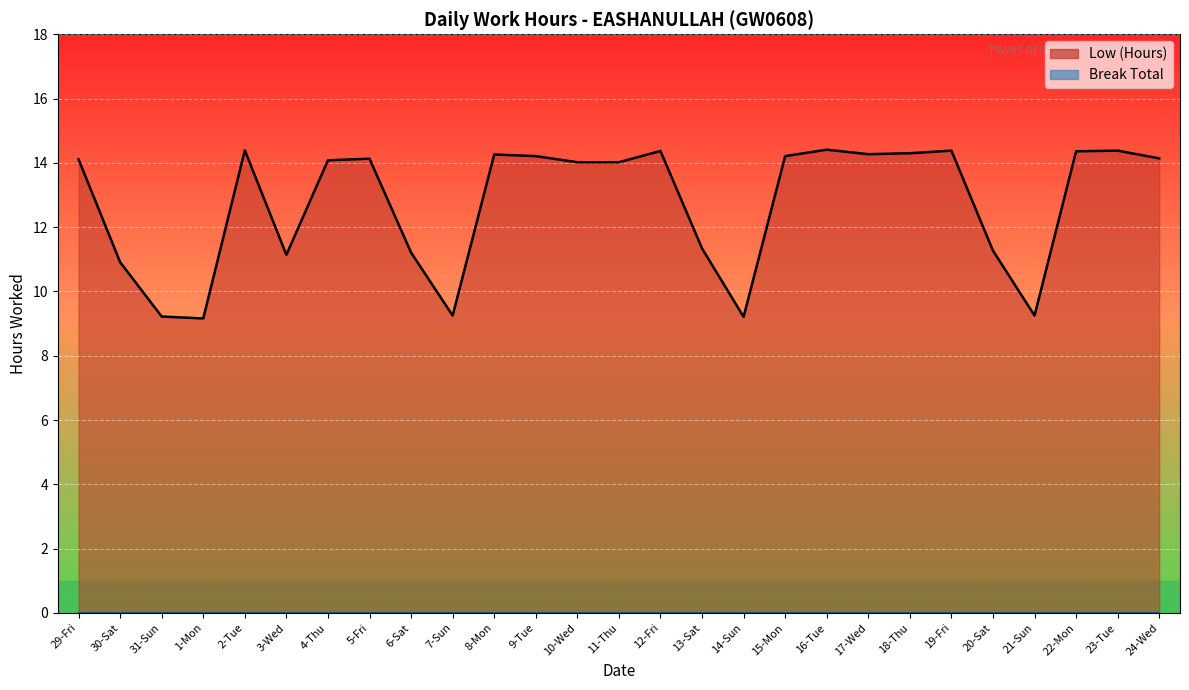

Reading left to right, list all the values displayed in this chart.

14.1	10.9	9.2	9.2	14.4	11.1	14.1	14.1	11.2	9.2	14.3	14.2	14.0	14.0	14.4	11.3	9.2	14.2	14.4	14.3	14.3	14.4	11.3	9.2	14.4	14.4	14.1